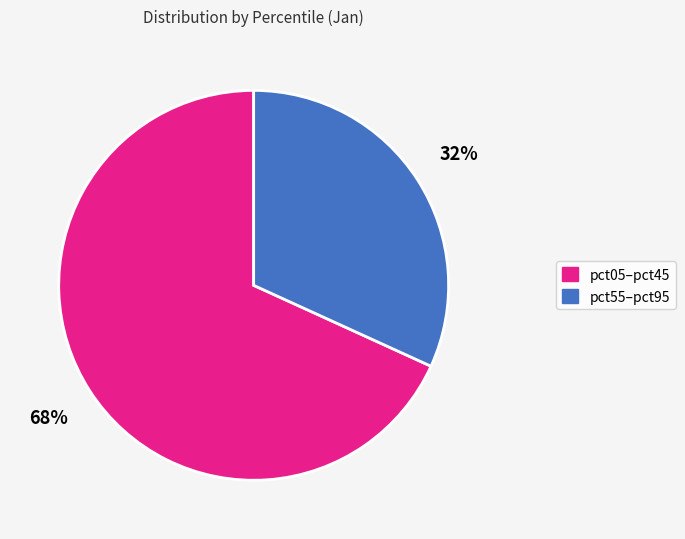

Is there a majority slice in this chart?

Yes